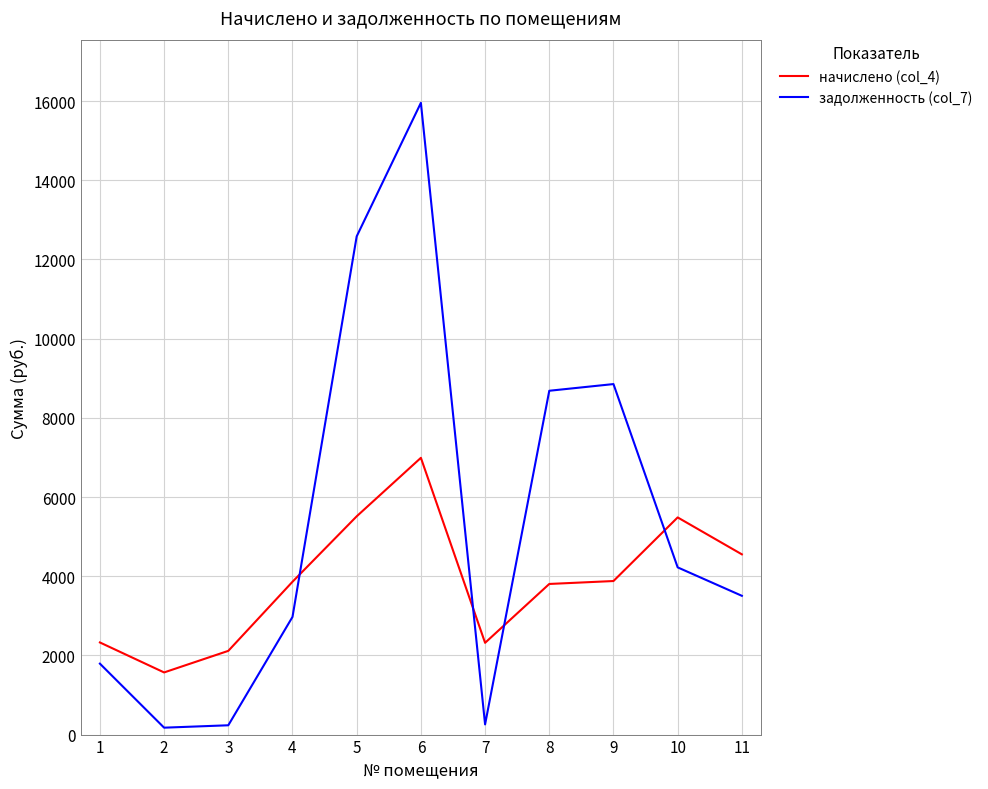

True or false: задолженность (col_7) and начислено (col_4) intersect in this chart.

True